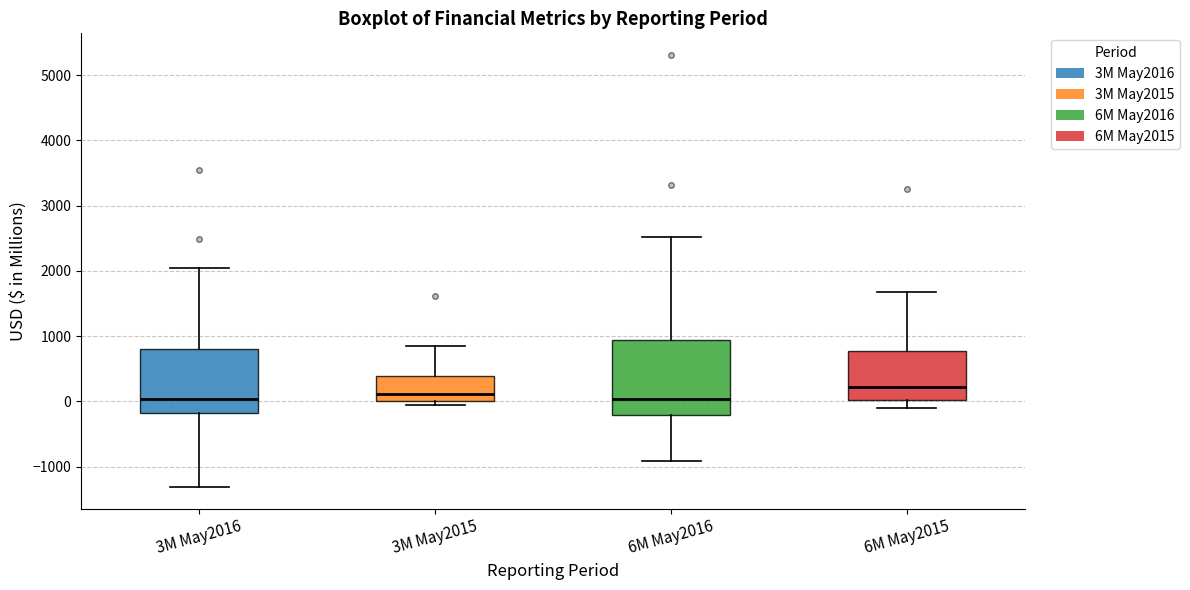

Where does the upper whisker of the box for 6M May2016 end on the y-axis? The values are not printed on the chart, so give them approximately, as read against the axis.

2500